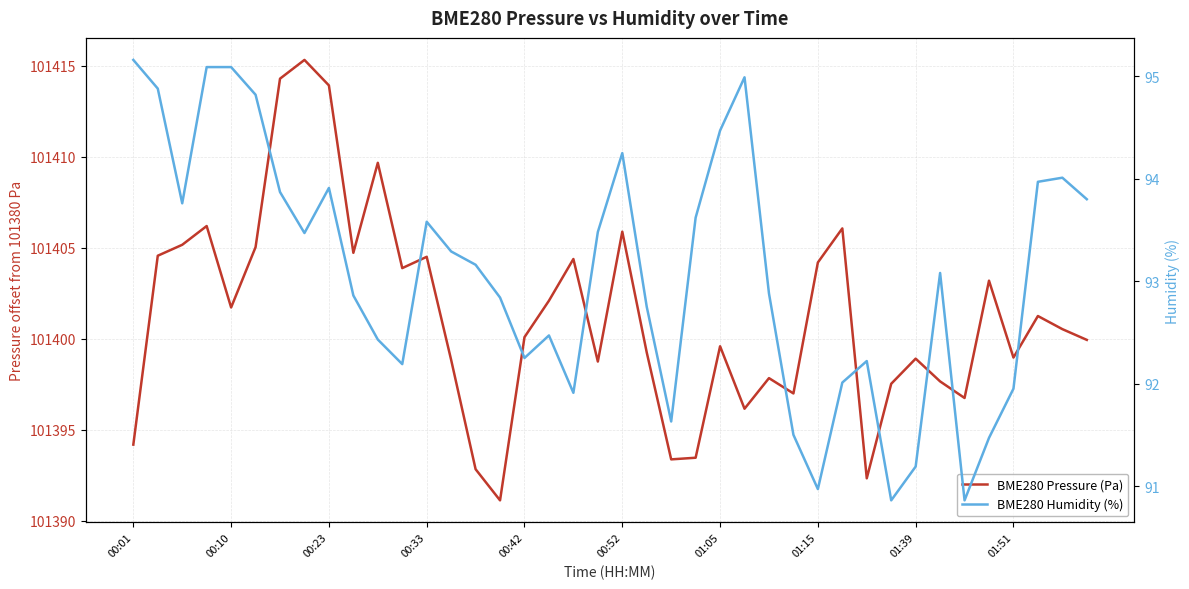

What is the total value across all series at 01:39?

110.1